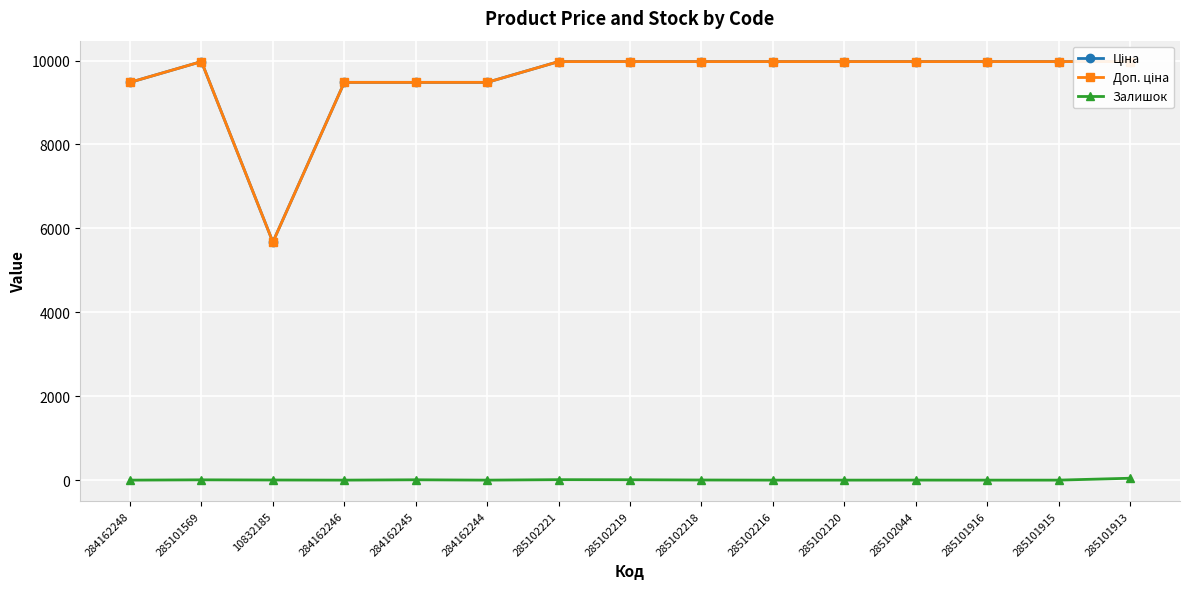

True or false: Доп. ціна and Залишок intersect in this chart.

False